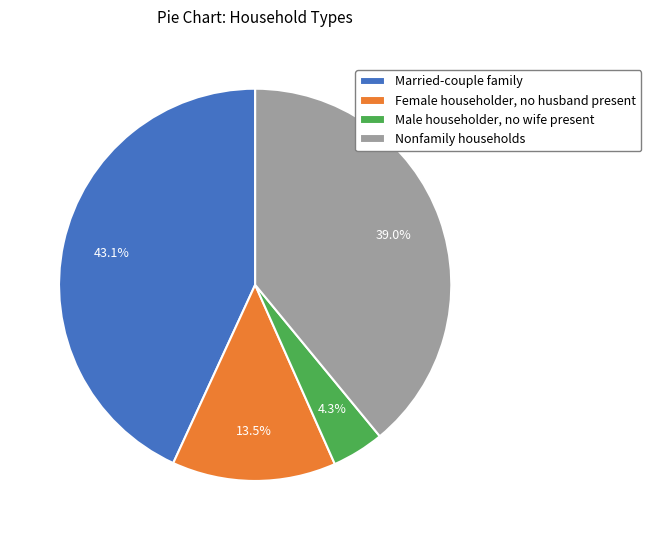

How much of the chart is everything except Nonfamily households?

61.0%